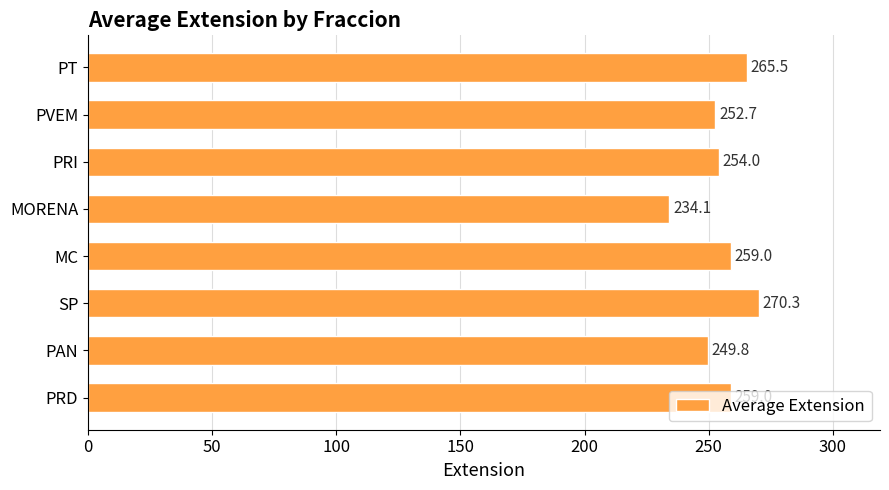

Approximately how many times larger is the value at SP compared to PT?

1.0